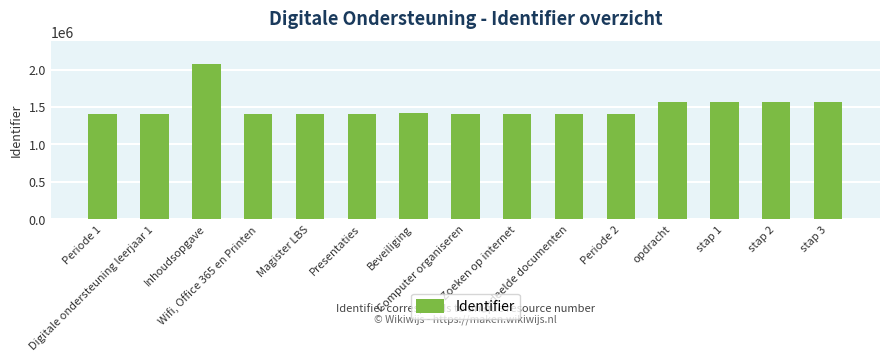

Are the bars grouped side by side (vs. stacked)?

No